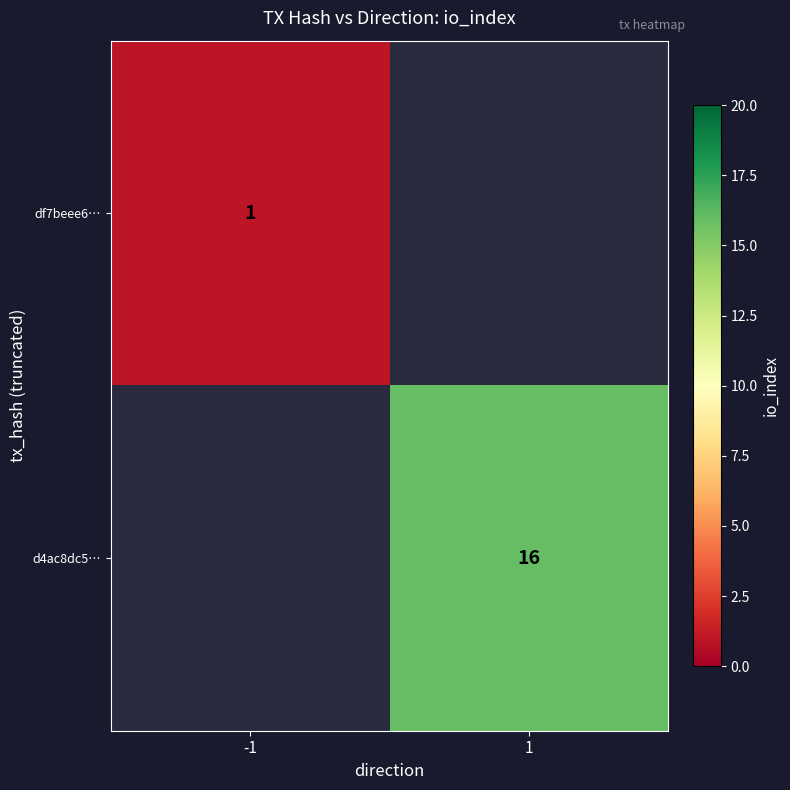

The d4ac8dc5… series shows 4 at 1. True or false?

False